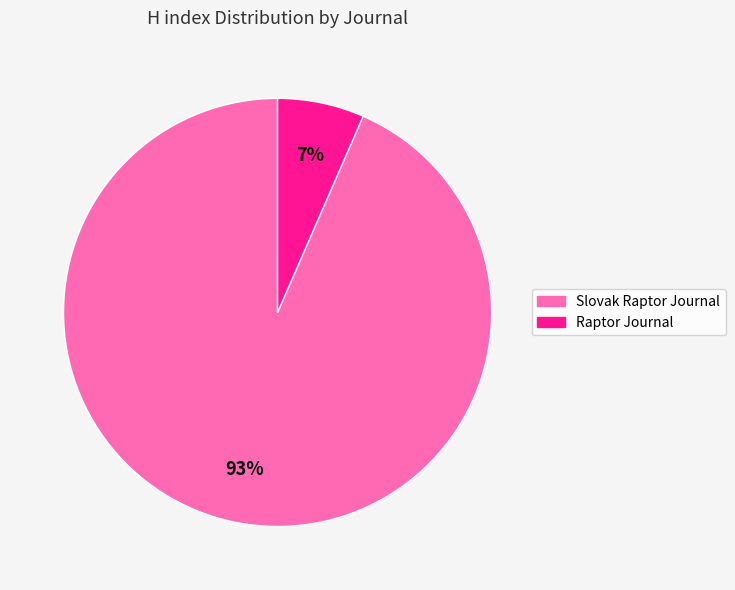

Does Raptor Journal represent more than half of the total?

No